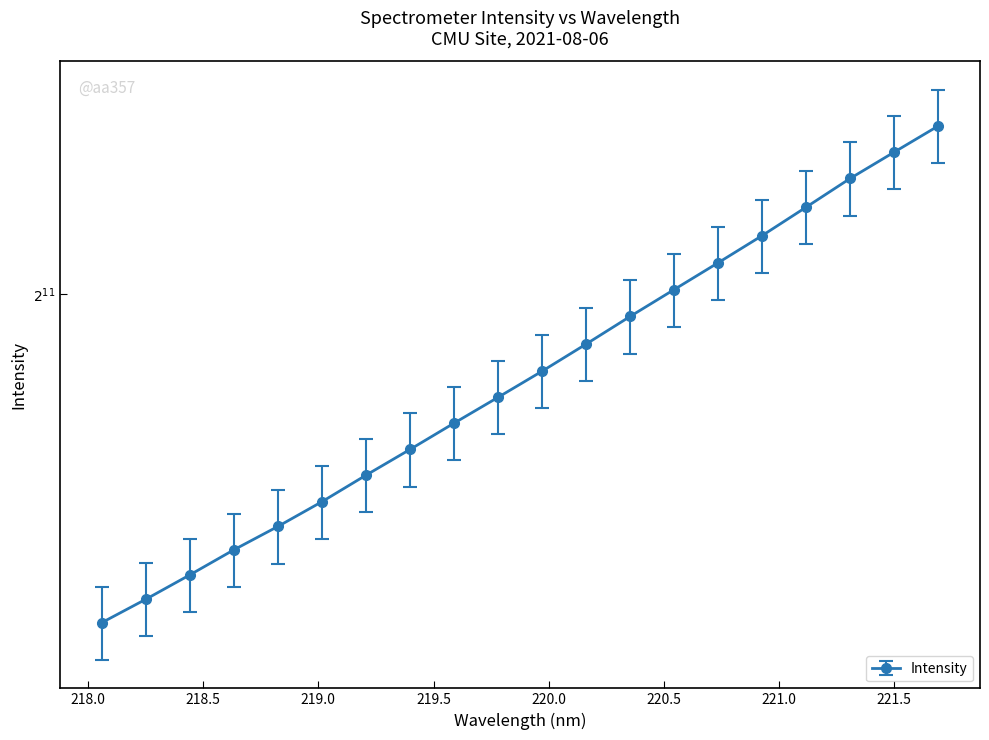

Which category has the lowest value across all series?

218.0596